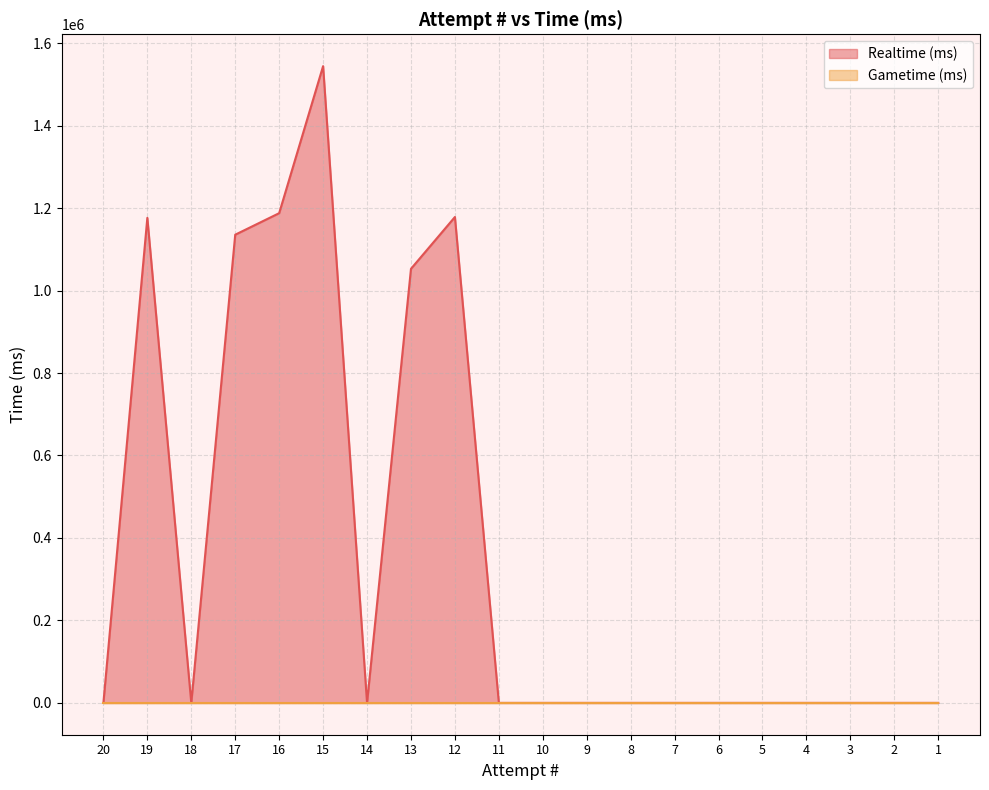

What is the difference between the maximum and minimum values?

1544210